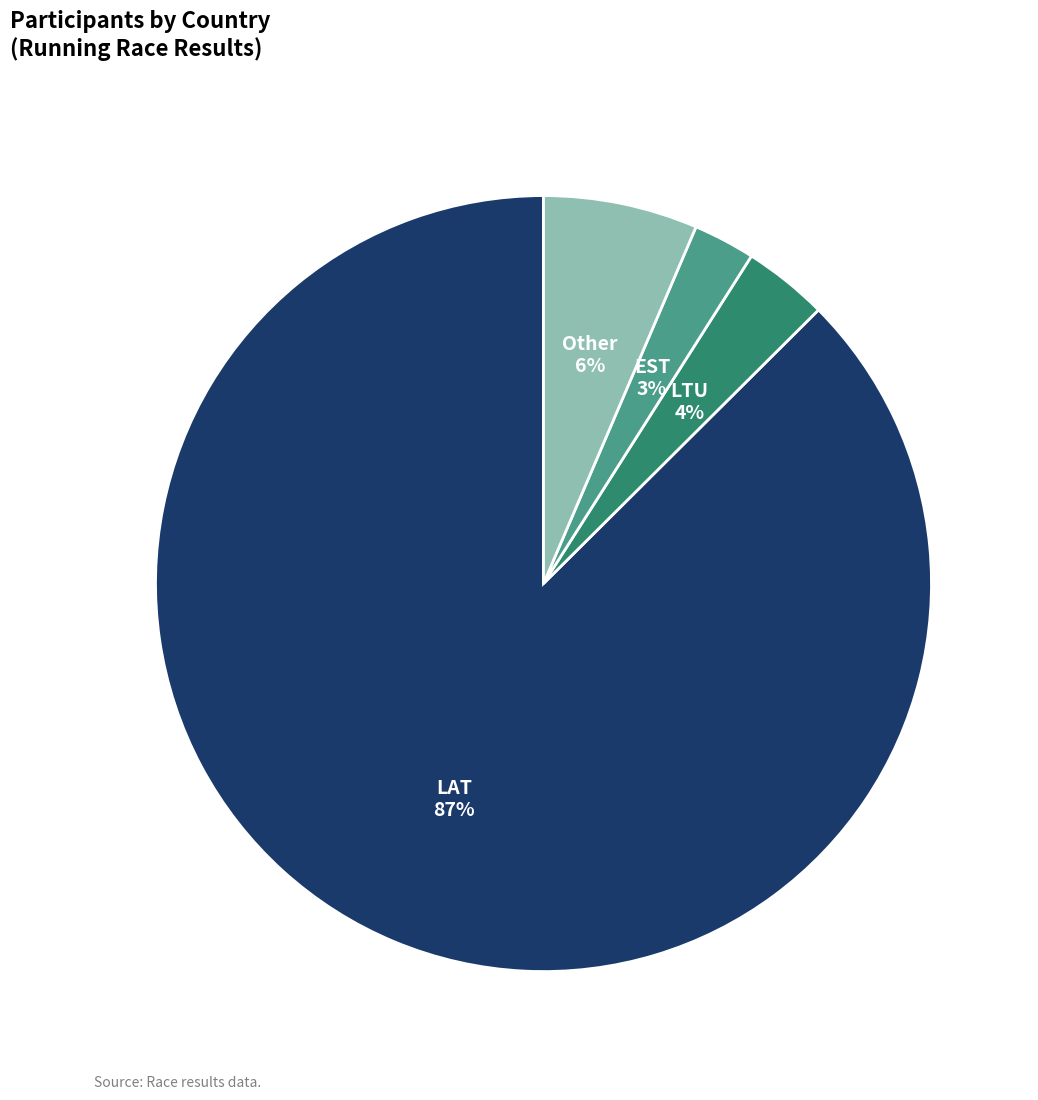

To the nearest percent, what is the average slice percentage?

25%